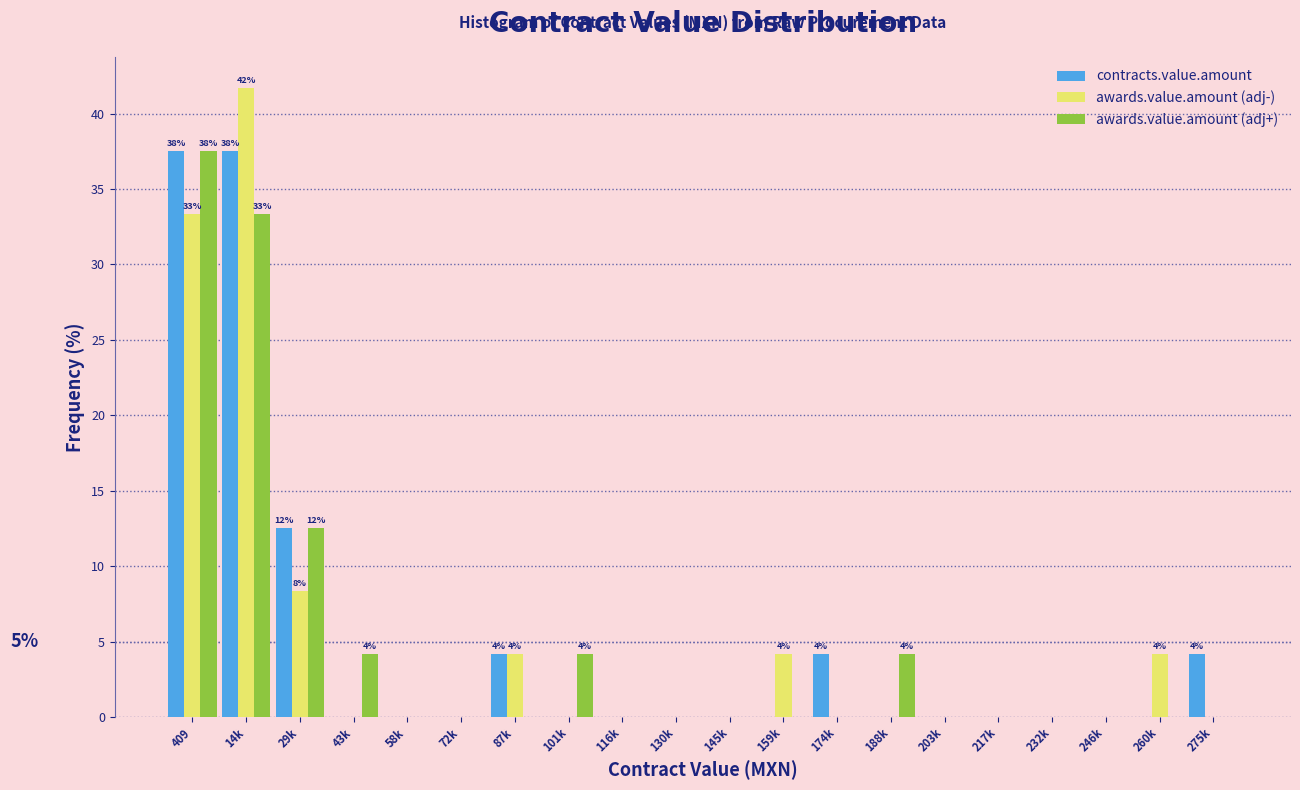

Where is awards.value.amount (adj-) nearest to the value 20?

29k